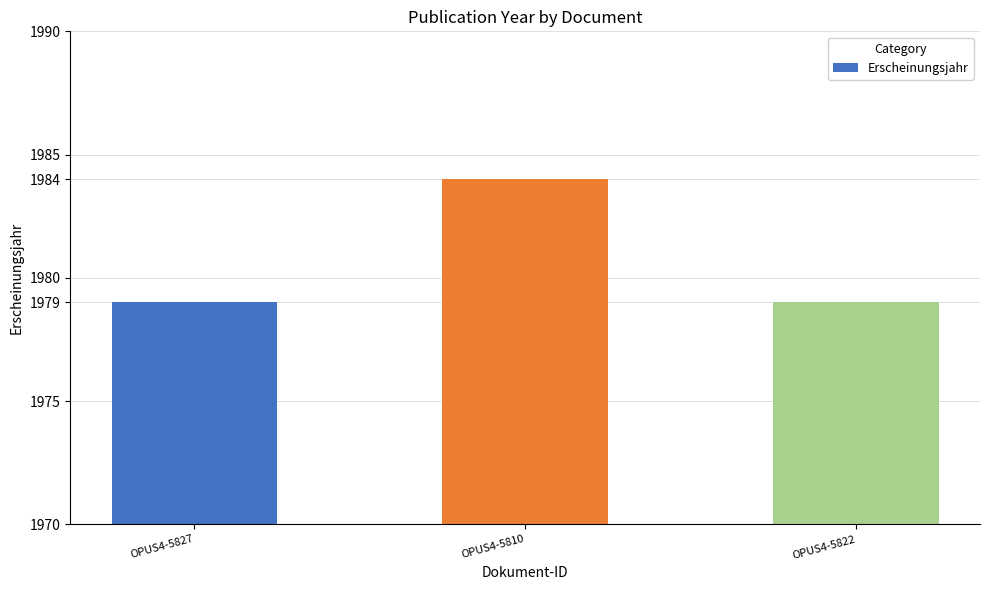

The value at OPUS4-5827 is 1979. True or false?

True